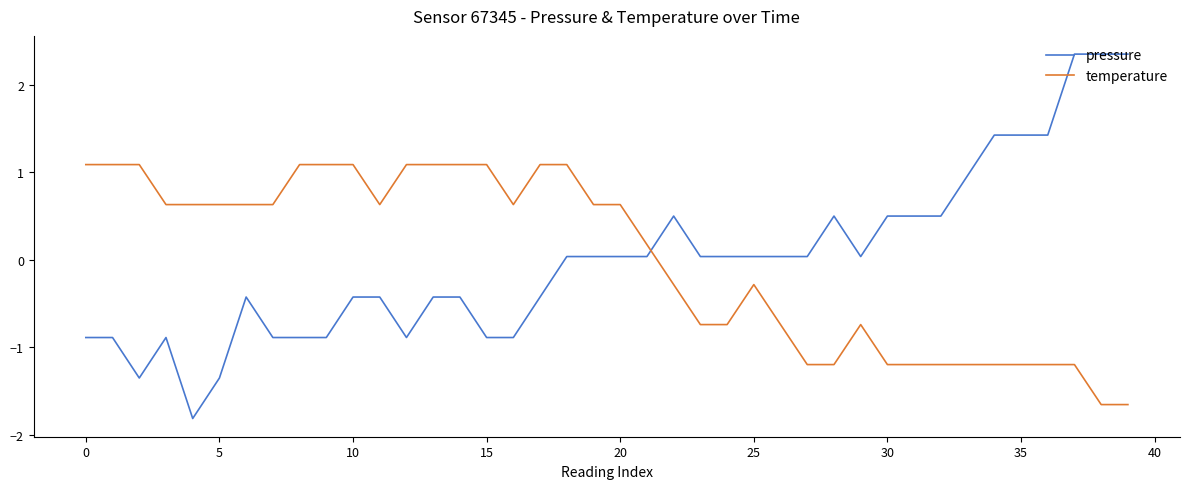

What is the lowest value of the pressure series?

-1.8